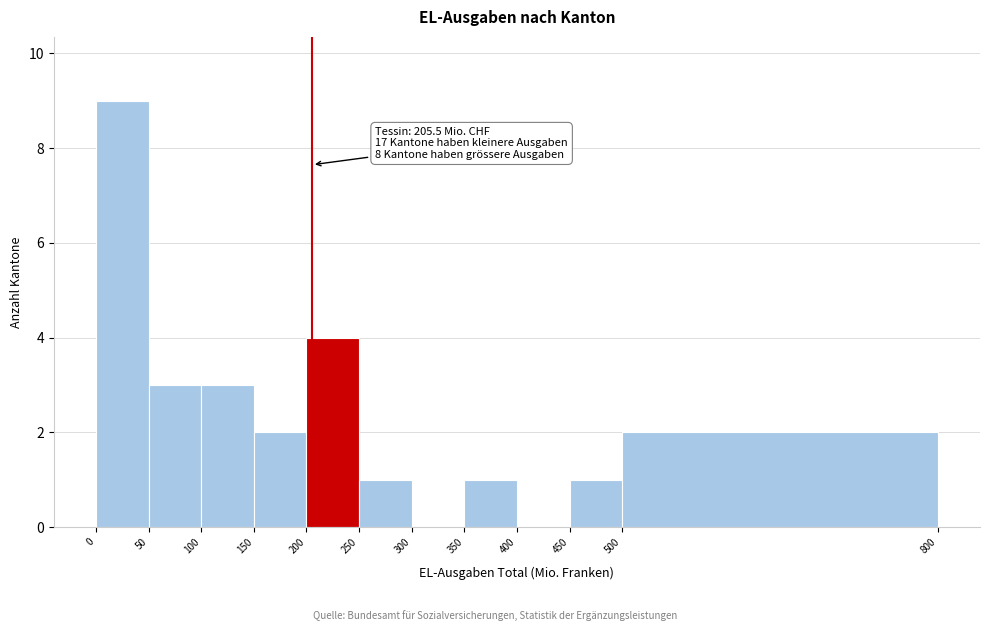

Which range on the x-axis has the tallest bar?

0 to 50